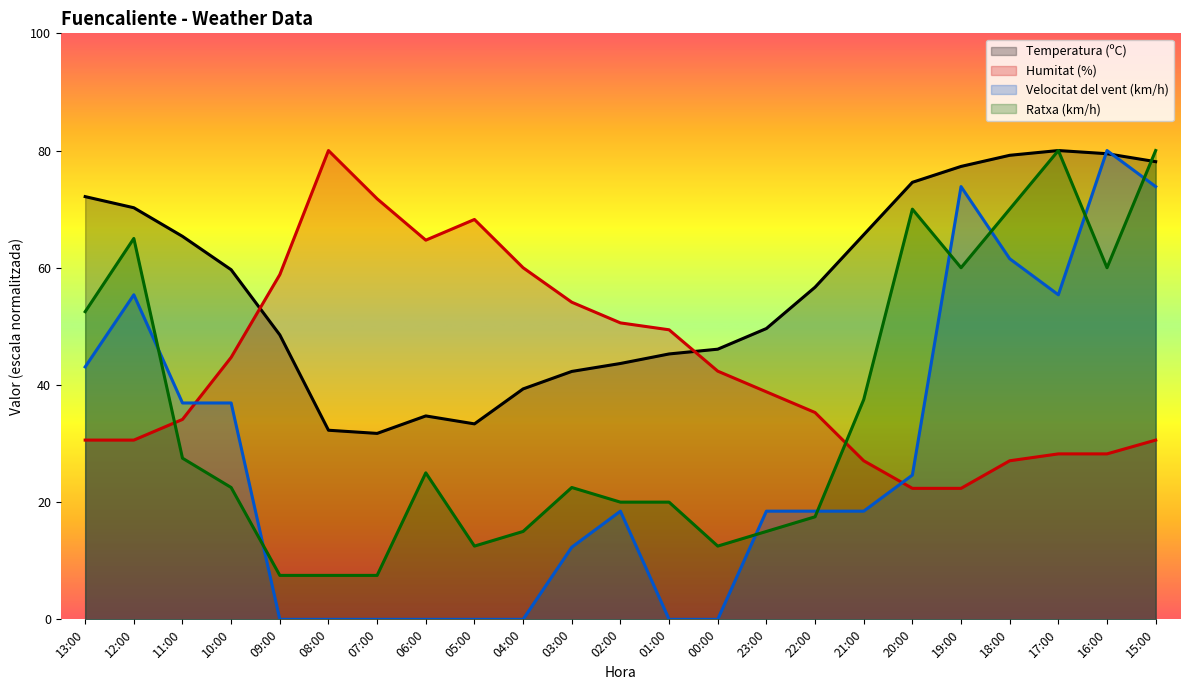

How many interior local valleys does the Humitat (%) series have?

1